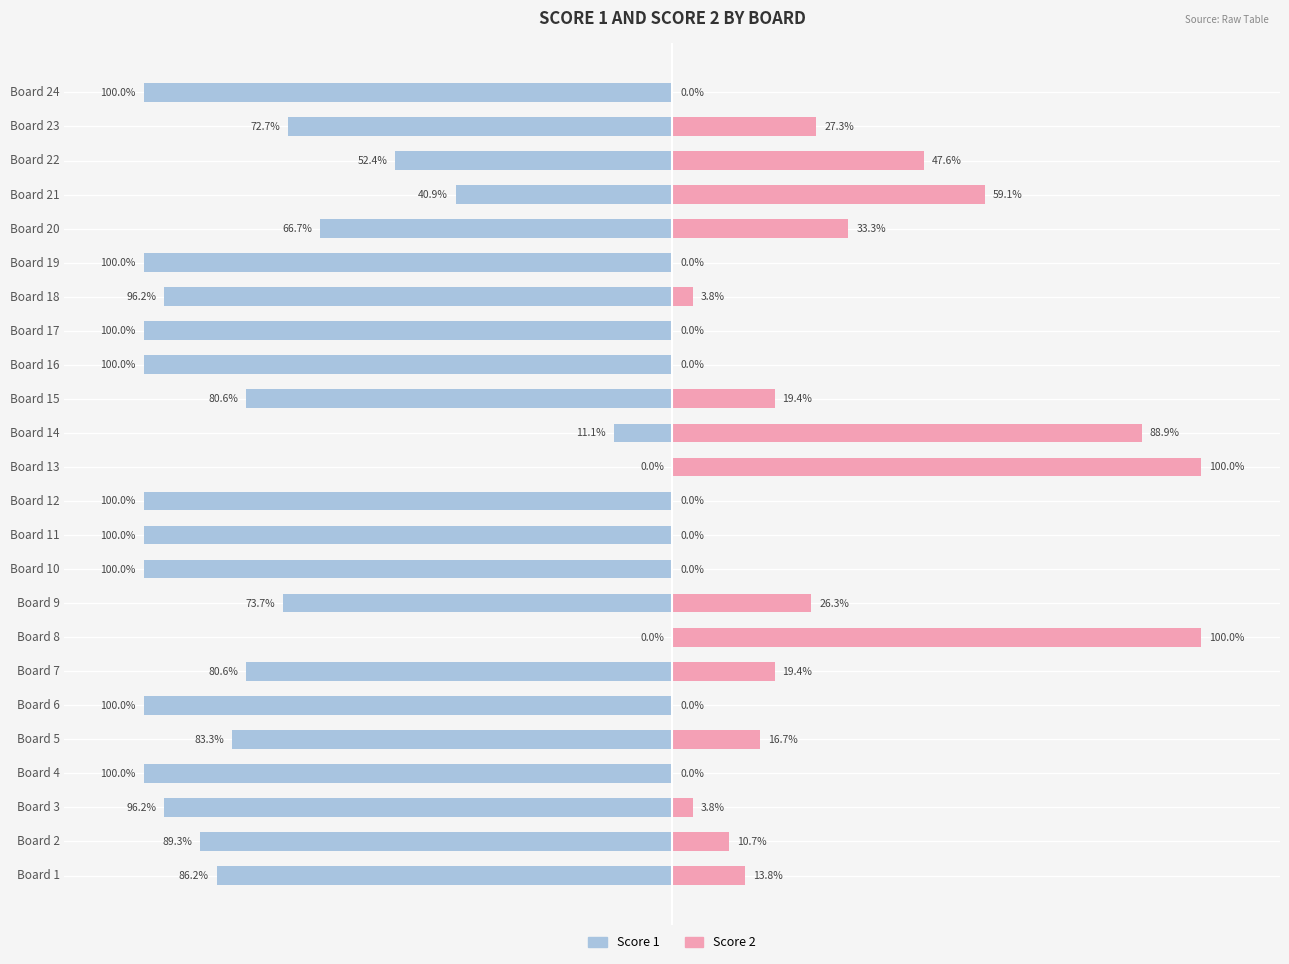

Rank the series at Board 2 from highest to lowest value.

Score 2, Score 1